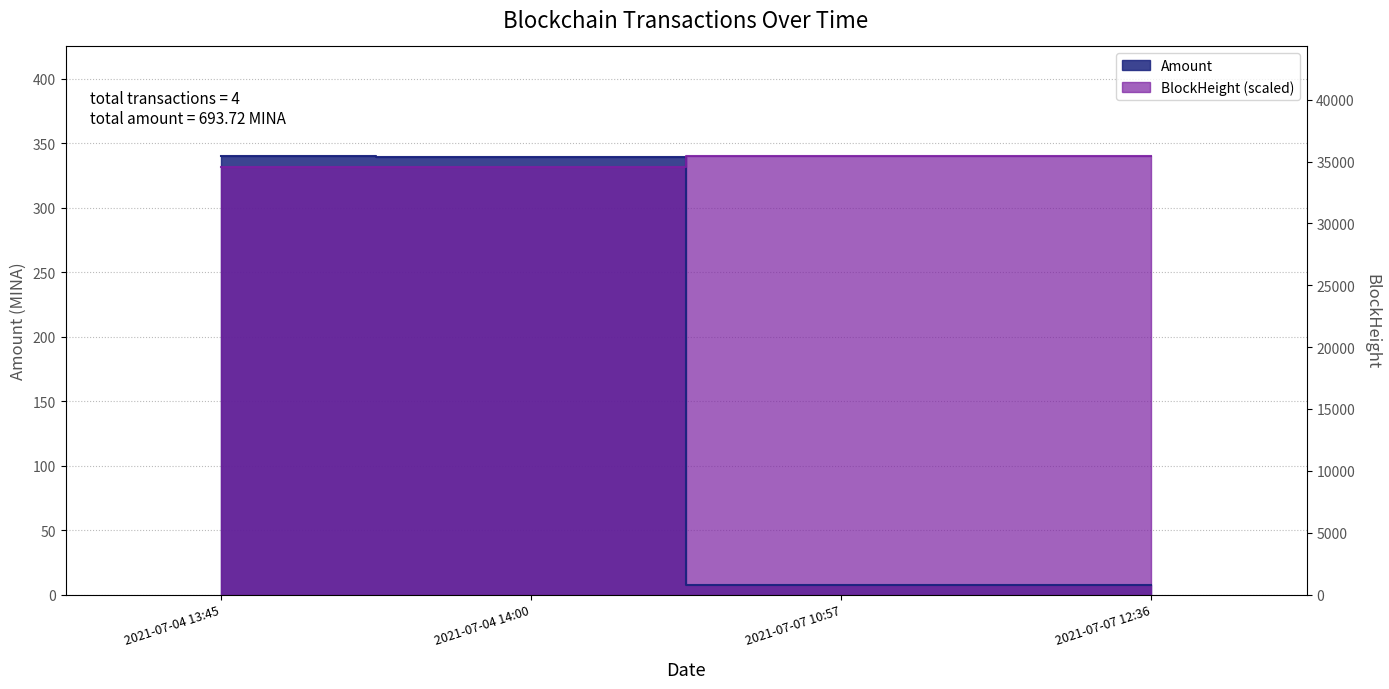

Does the chart display data point markers on the line(s)?

No